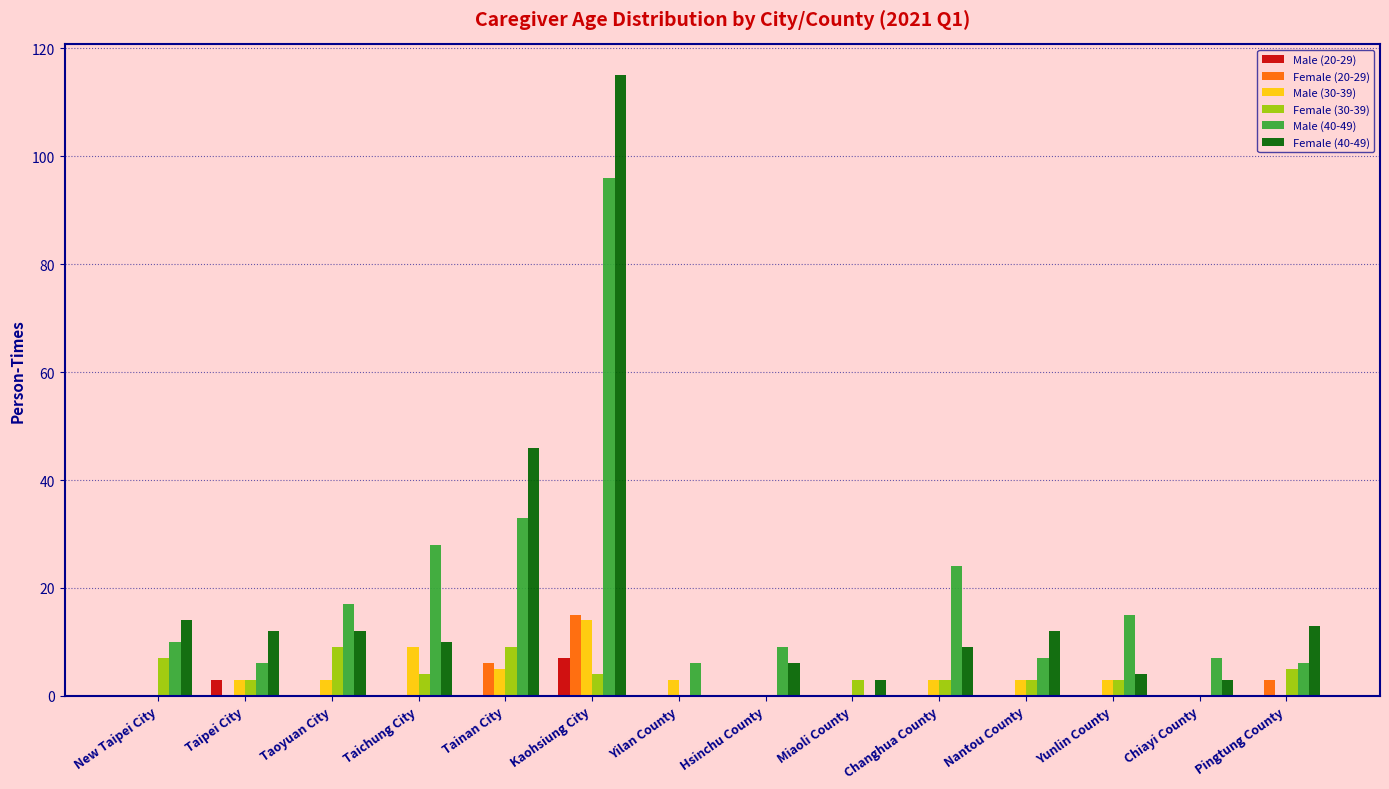

What is the total value across all series at Hsinchu County?

15